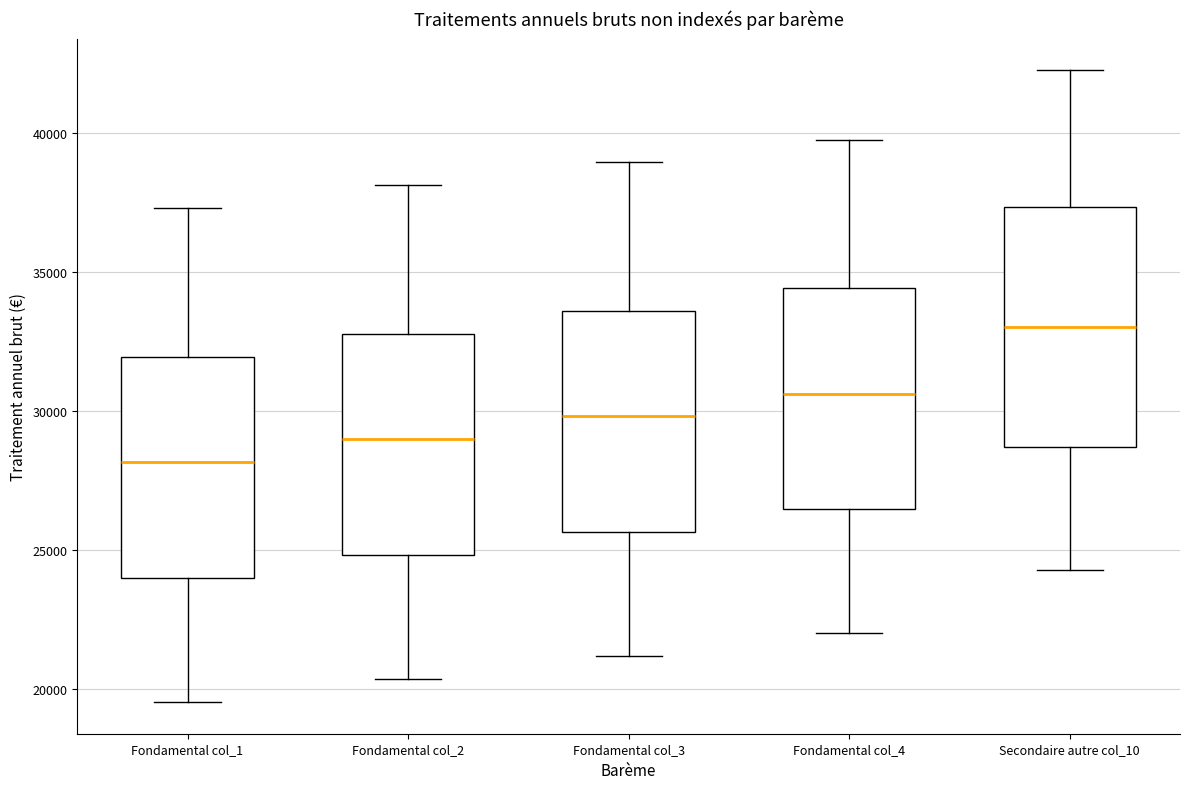

Reading left to right, transcribe this box plot: for each box, give where its median line is, the range the box spans, and where its two whiskers end, as read against the y-axis. The values are not printed on the chart, so give them approximately, as read against the axis.

Fondamental col_1: median 28000, box 24000 to 32000, whiskers 19500 to 37500
Fondamental col_2: median 29000, box 25000 to 33000, whiskers 20500 to 38000
Fondamental col_3: median 30000, box 25500 to 33500, whiskers 21000 to 39000
Fondamental col_4: median 30500, box 26500 to 34500, whiskers 22000 to 40000
Secondaire autre col_10: median 33000, box 28500 to 37500, whiskers 24500 to 42500